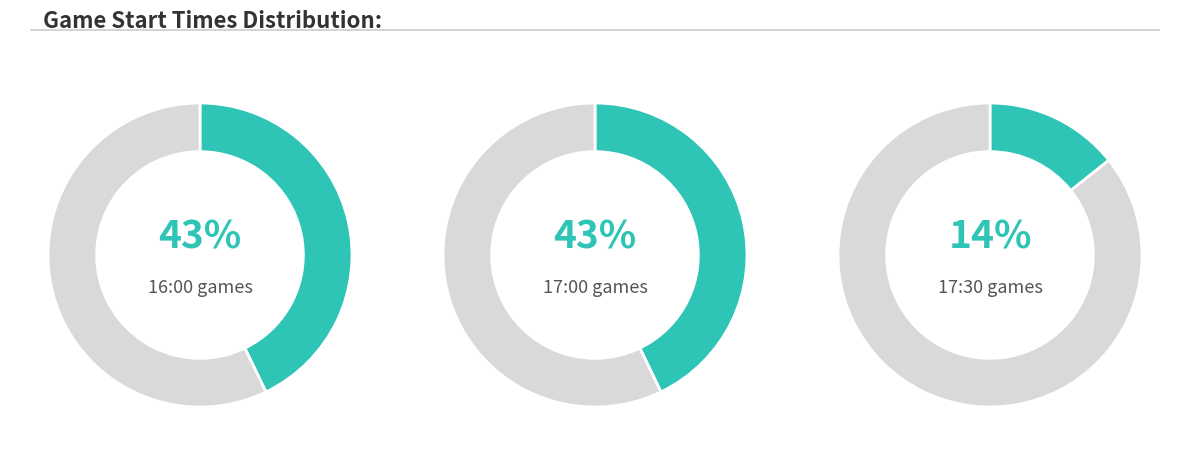

What percentage is the 17:00 slice, to the nearest percent?

43%